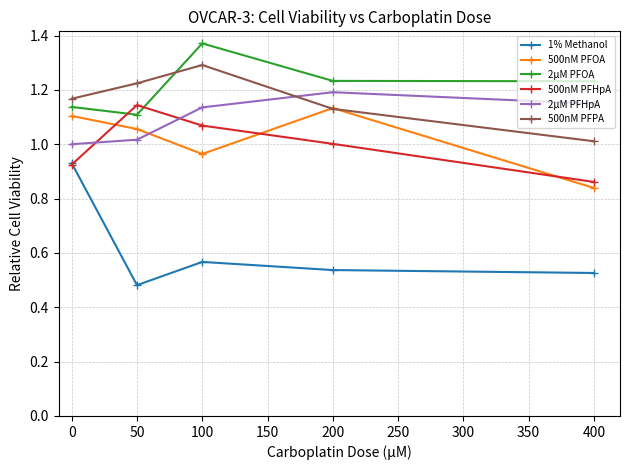

Which label corresponds to the largest value in the chart?

100